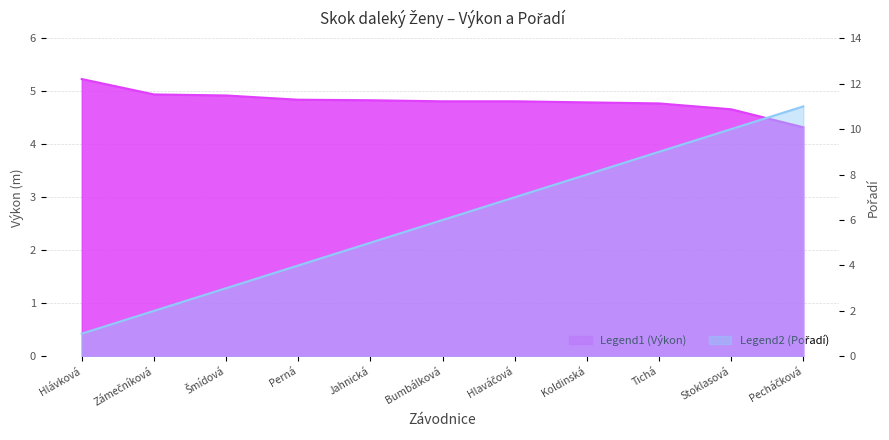

How many lines are shown in the chart?

2